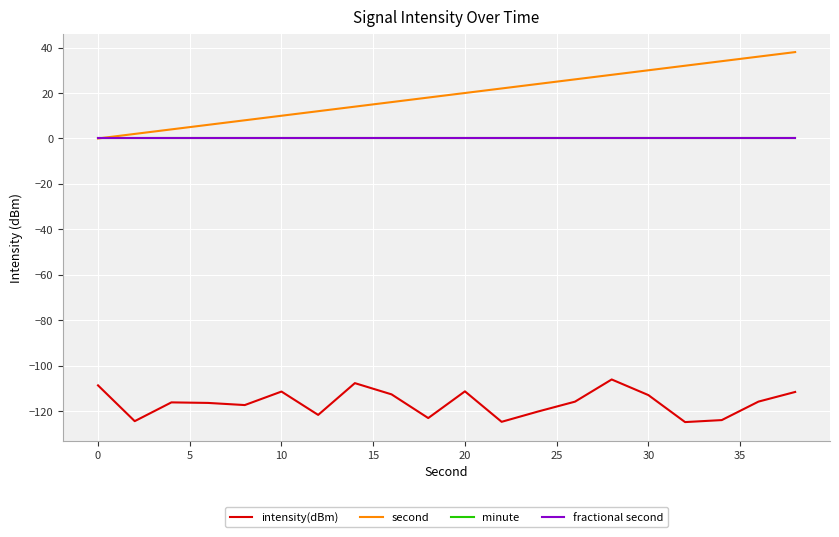

Reading left to right, what are all the values shown in this chart?

intensity(dBm): -108.6	-124.3	-116.1	-116.3	-117.3	-111.3	-121.6	-107.6	-112.6	-123.0	-111.2	-124.6	-120.1	-115.8	-106.0	-112.9	-124.8	-123.9	-115.7	-111.5
second: 0.0	2.0	4.0	6.0	8.0	10.0	12.0	14.0	16.0	18.0	20.0	22.0	24.0	26.0	28.0	30.0	32.0	34.0	36.0	38.0
minute: 0.0	0.0	0.0	0.0	0.0	0.0	0.0	0.0	0.0	0.0	0.0	0.0	0.0	0.0	0.0	0.0	0.0	0.0	0.0	0.0
fractional second: 0.0	0.0	0.0	0.0	0.0	0.0	0.0	0.0	0.0	0.0	0.0	0.0	0.0	0.0	0.0	0.0	0.0	0.0	0.0	0.0